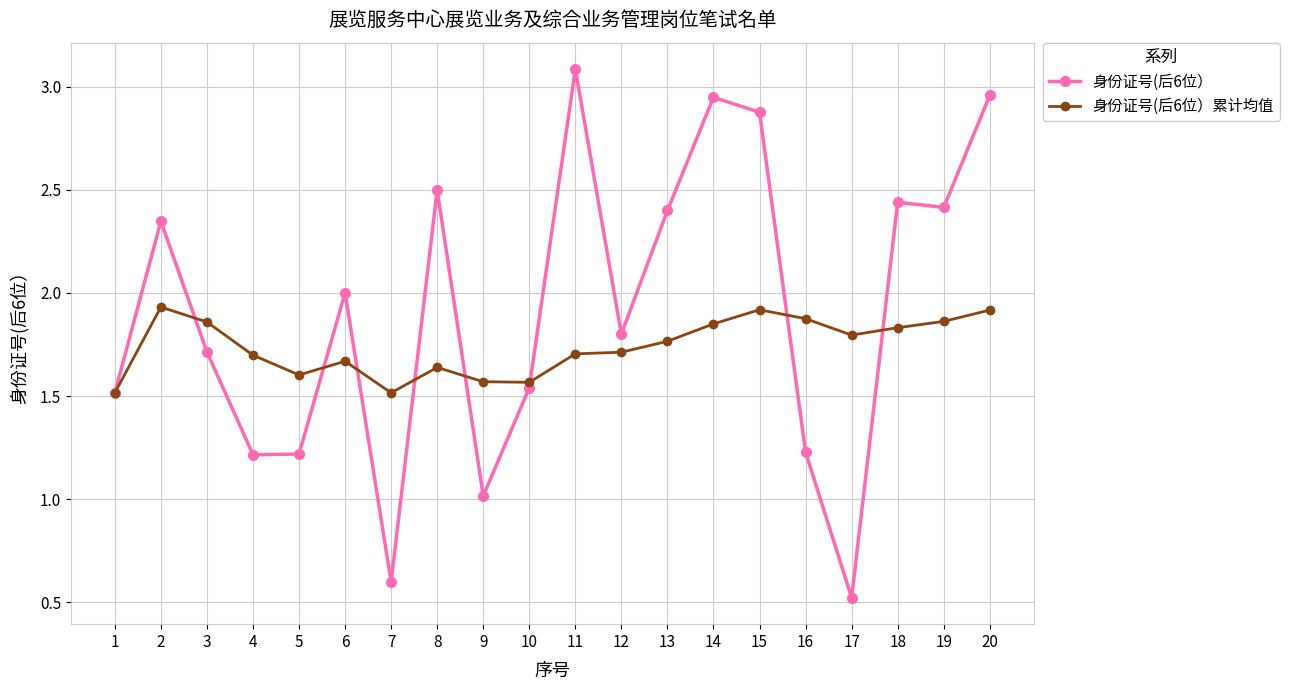

Which series changed the most between 12 and 14?

身份证号(后6位）